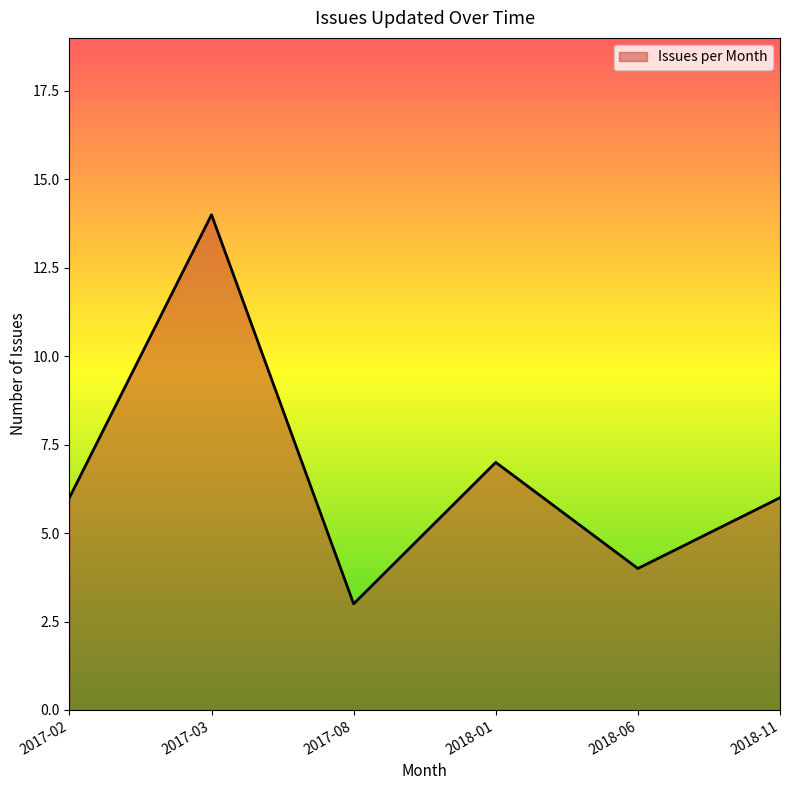

How many lines are shown in the chart?

1